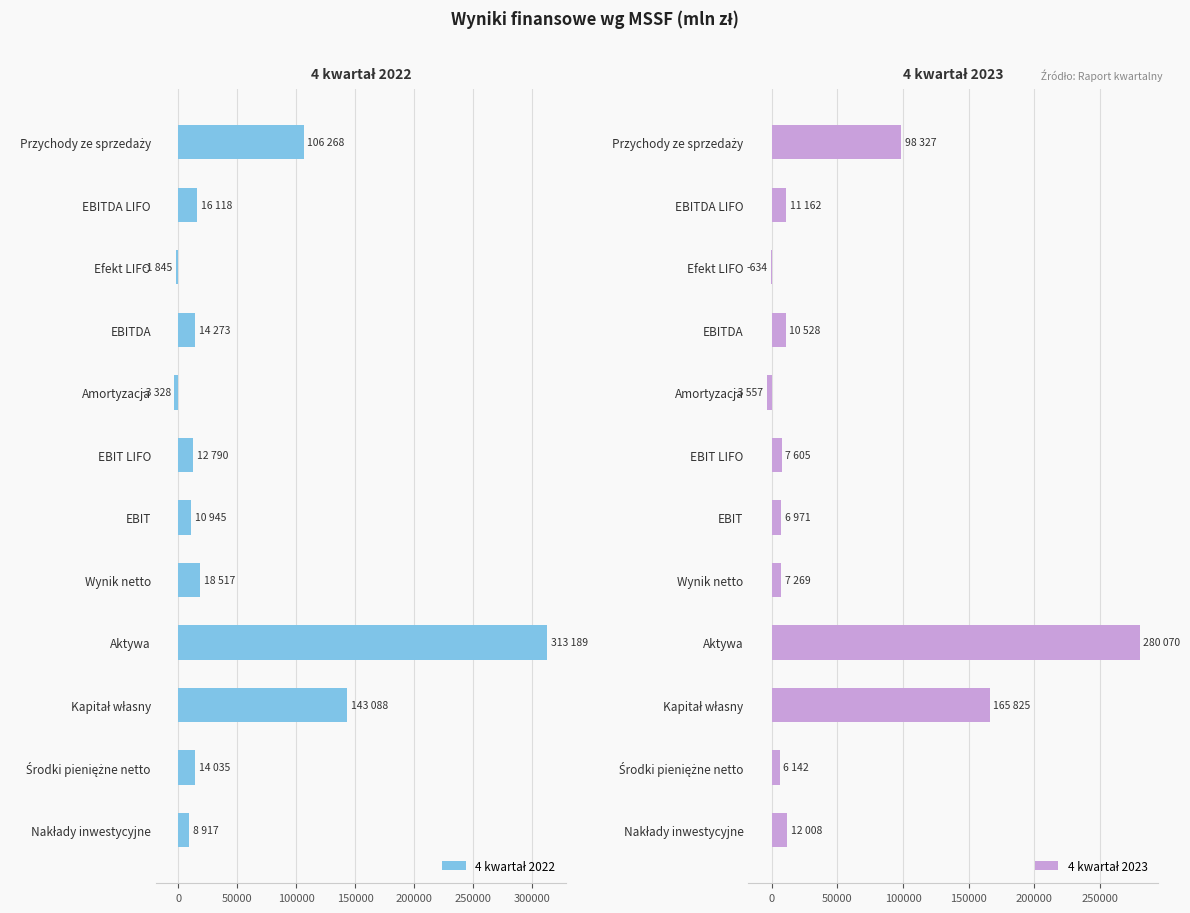

At how many categories does at least one series exceed 312216?

1